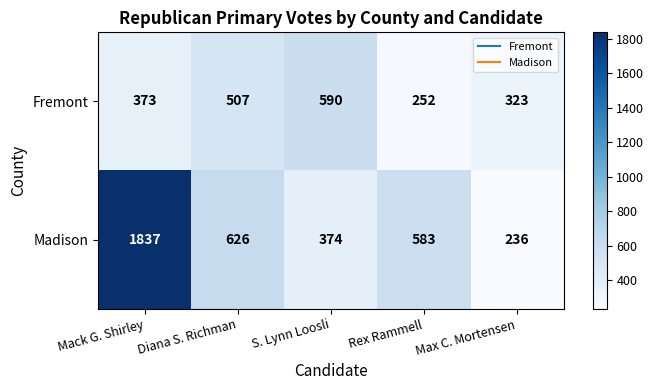

What is the difference between the second highest and minimum values in the Madison series?

390